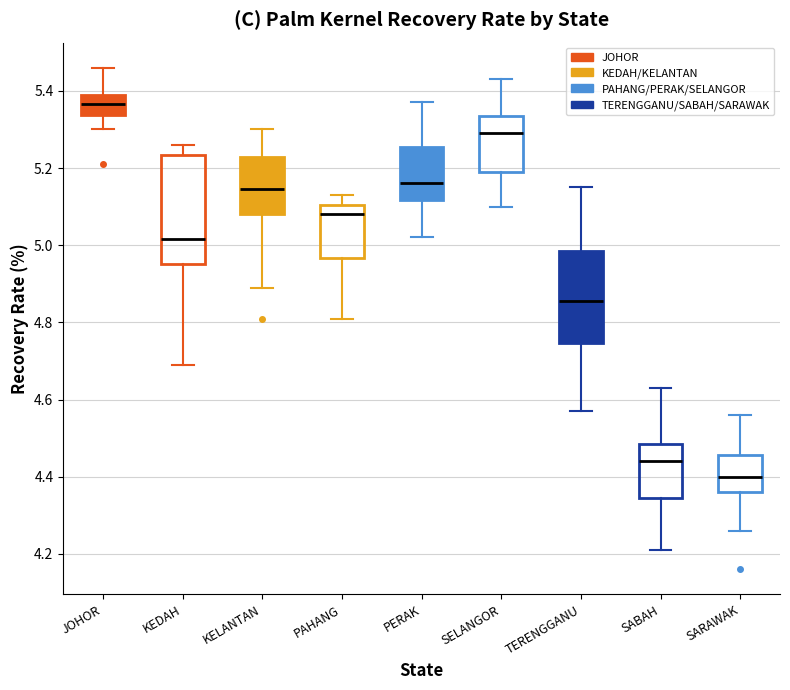

Reading left to right, read every box against the y-axis: the position of its median line, the range the box covers, and the ends of its whiskers. The values are not printed on the chart, so give them approximately, as read against the axis.

JOHOR: median 5.36, box 5.34 to 5.40, whiskers 5.30 to 5.46
KEDAH: median 5.02, box 4.96 to 5.24, whiskers 4.70 to 5.26
KELANTAN: median 5.14, box 5.08 to 5.22, whiskers 4.90 to 5.30
PAHANG: median 5.08, box 4.96 to 5.10, whiskers 4.82 to 5.14
PERAK: median 5.16, box 5.12 to 5.26, whiskers 5.02 to 5.38
SELANGOR: median 5.30, box 5.20 to 5.34, whiskers 5.10 to 5.44
TERENGGANU: median 4.86, box 4.74 to 4.98, whiskers 4.58 to 5.16
SABAH: median 4.44, box 4.34 to 4.48, whiskers 4.22 to 4.64
SARAWAK: median 4.40, box 4.36 to 4.46, whiskers 4.26 to 4.56